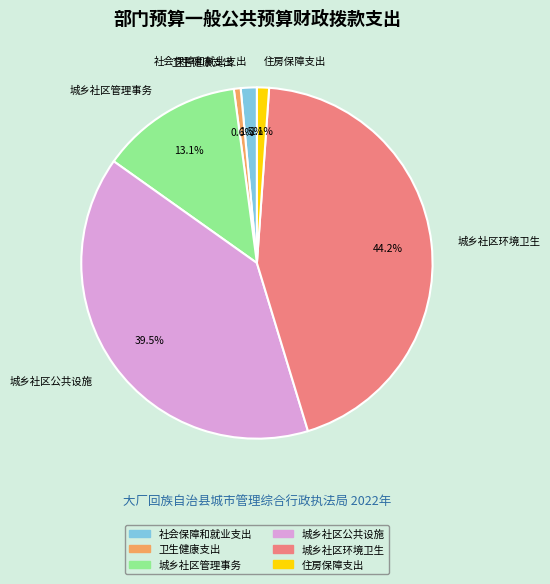

What is the largest slice in the pie chart?

城乡社区环境卫生